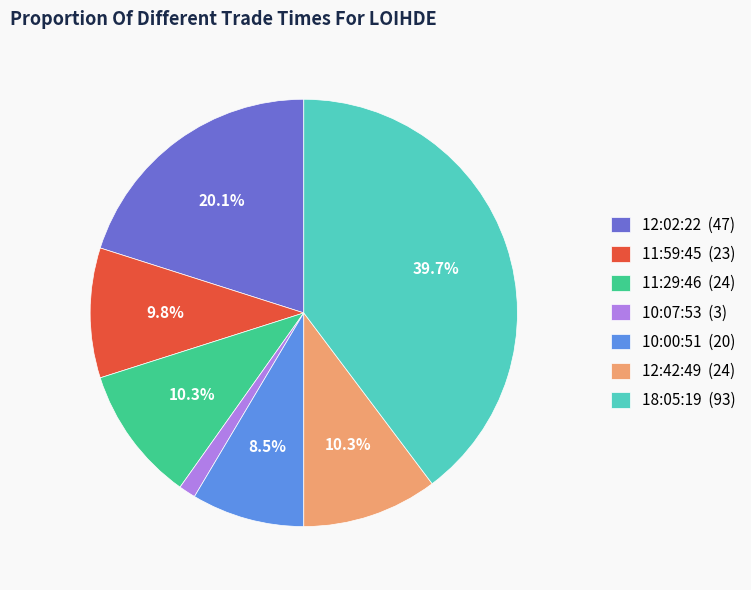

True or false: 12:42:49 accounts for 10% of the total.

True